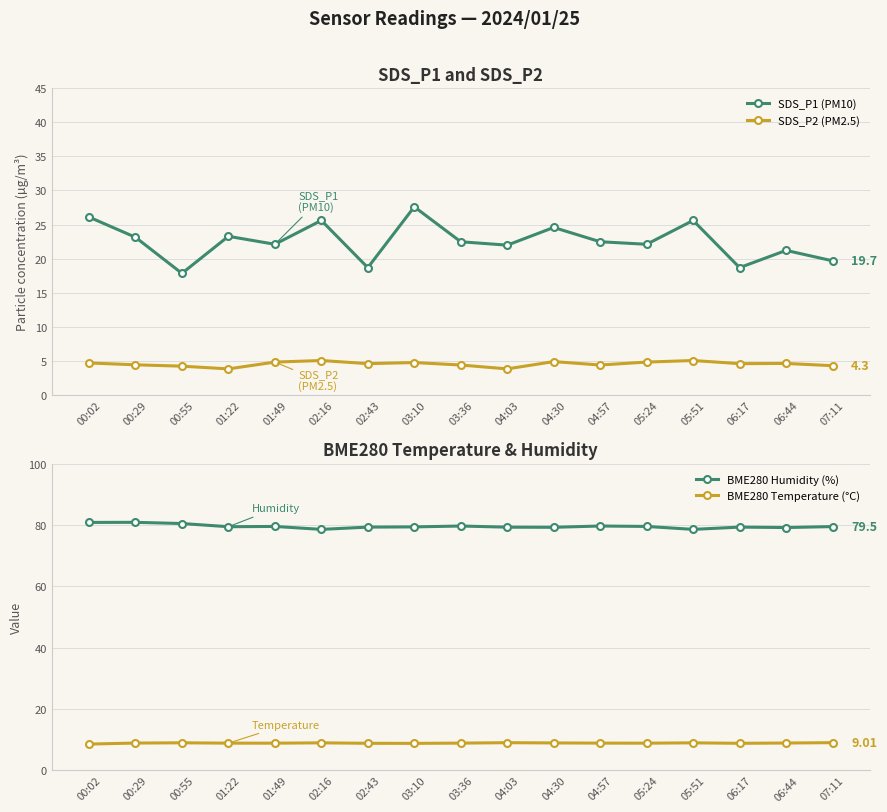

List the labels in order of SDS_P1 (PM10) value, largest first.

03:10, 00:02, 02:16, 05:51, 04:30, 01:22, 00:29, 03:36, 04:57, 01:49, 05:24, 04:03, 06:44, 07:11, 02:43, 06:17, 00:55